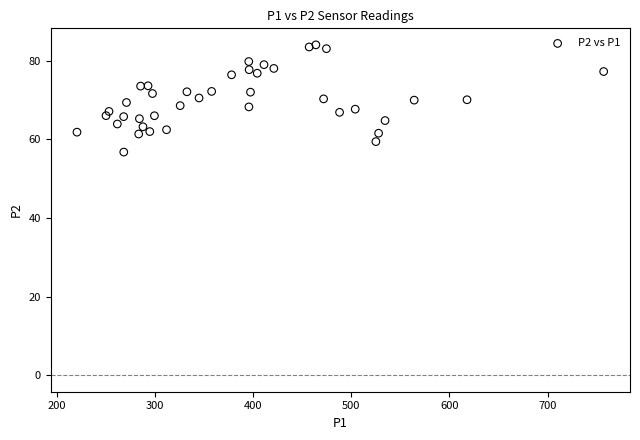

What is the range of Y values (max minus min)?

27.3